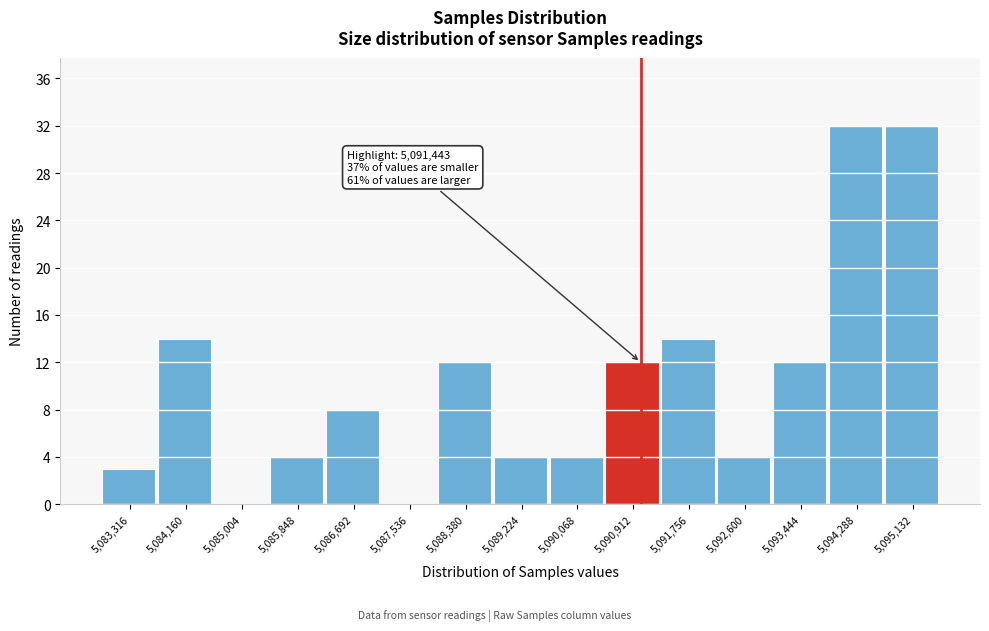

Reading right to left, transcribe all the data shown in this chart.

5,095,132=32	5,094,288=32	5,093,444=12	5,092,600=4	5,091,756=14	5,090,912=12	5,090,068=4	5,089,224=4	5,088,380=12	5,087,536=0	5,086,692=8	5,085,848=4	5,085,004=0	5,084,160=14	5,083,316=3